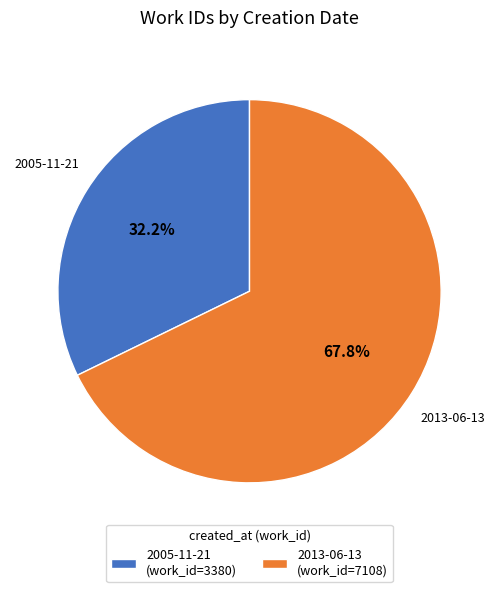

To the nearest percent, what percentage of the pie is 2013-06-13?

68%